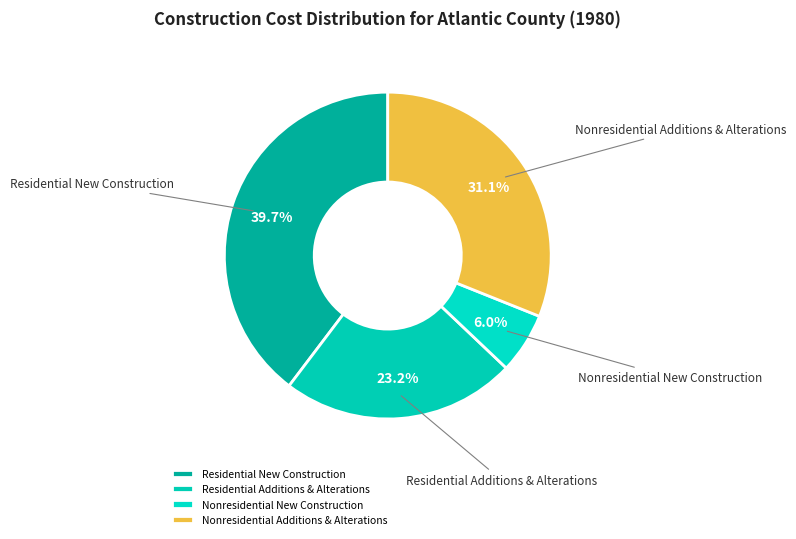

Rank the categories by value from lowest to highest.

Nonresidential New Construction, Residential Additions & Alterations, Nonresidential Additions & Alterations, Residential New Construction